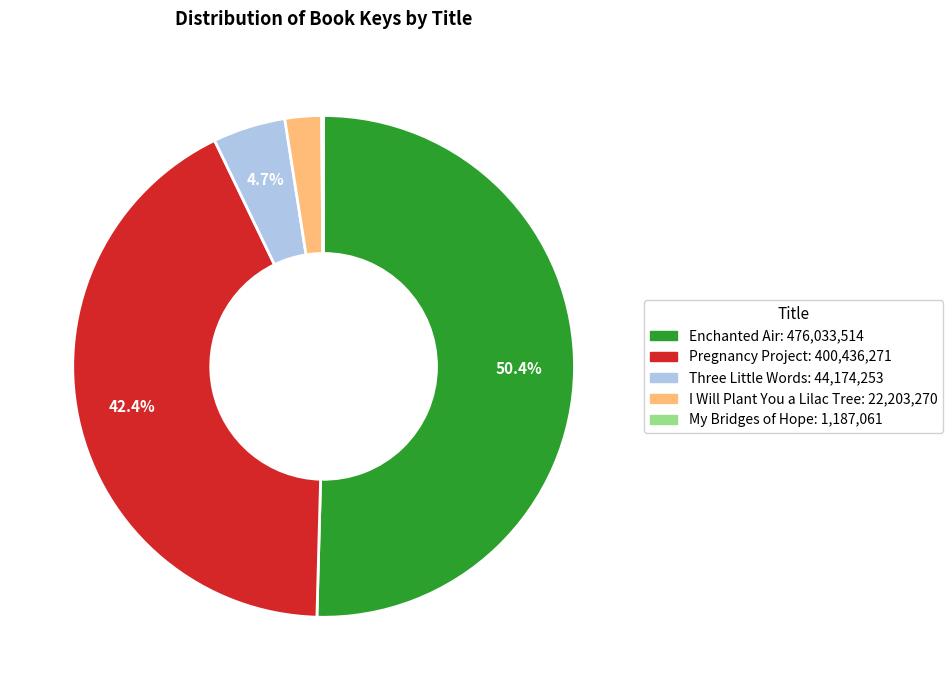

Is there any slice that represents more than half of the pie?

Yes